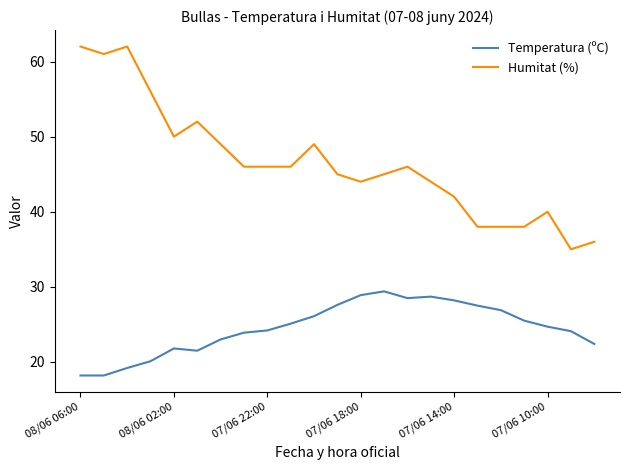

What are all the series names shown in the legend?

Temperatura (ºC), Humitat (%)